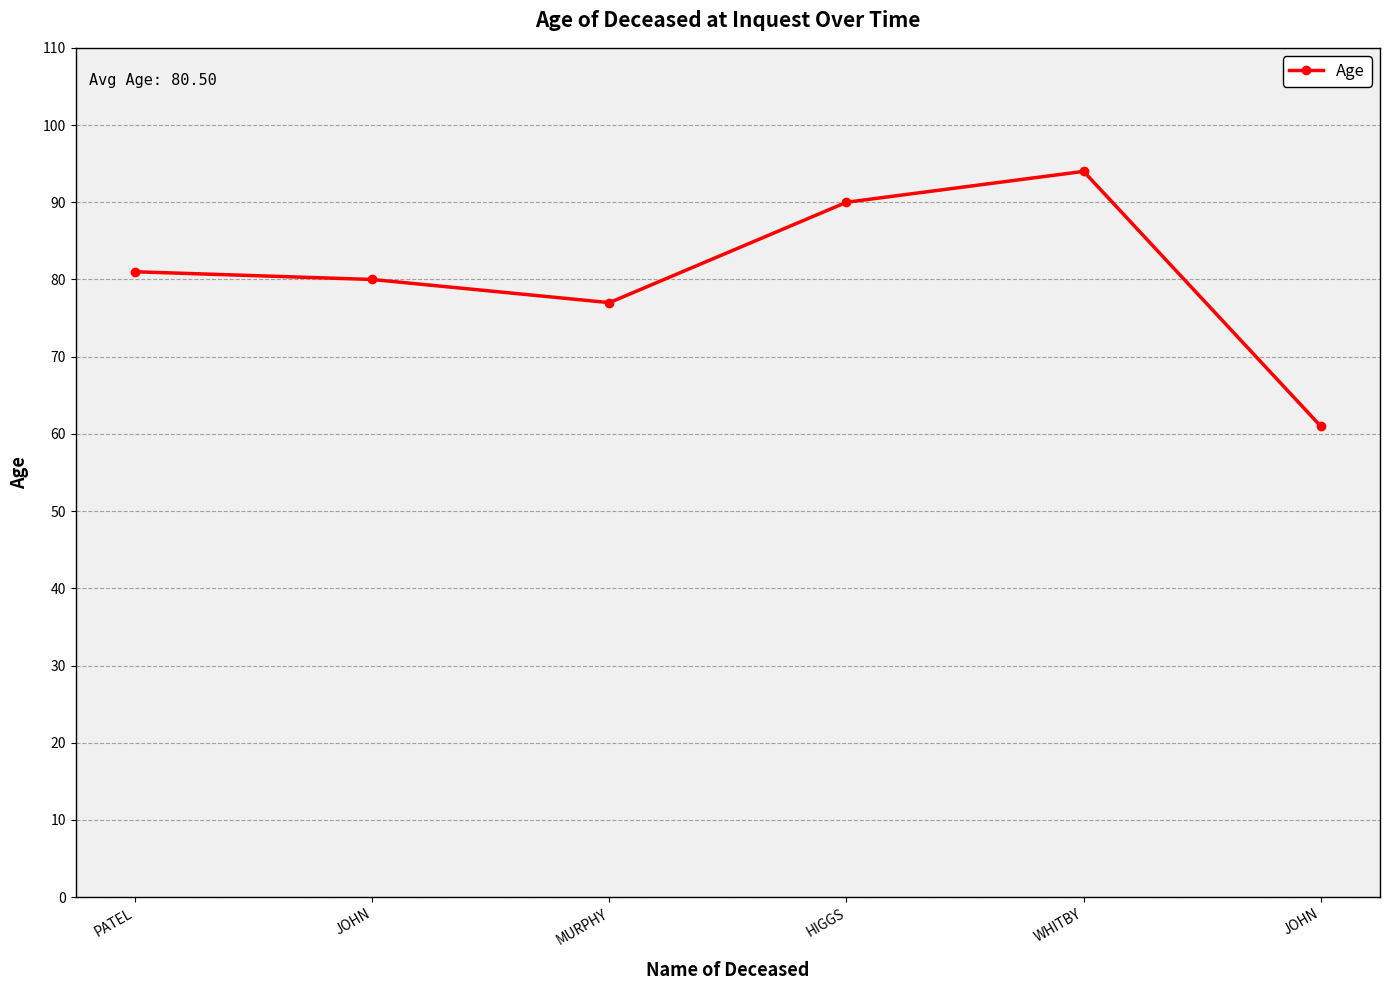

The value at PATEL is 81. True or false?

True